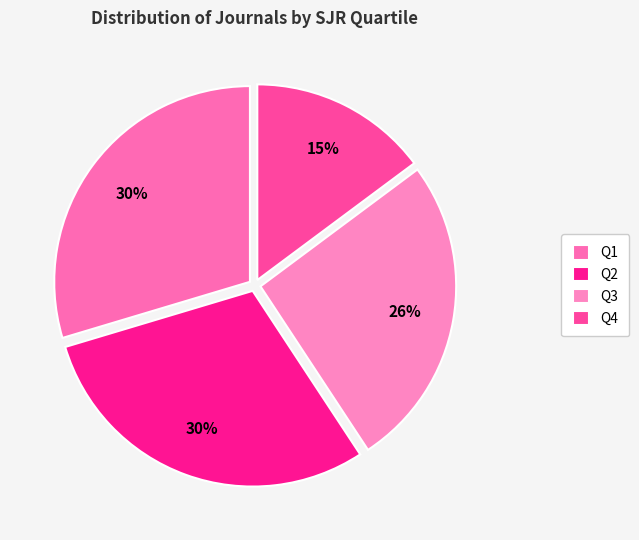

How many slices are in this pie chart?

4